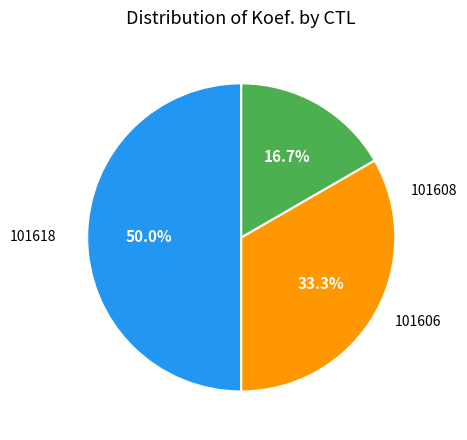

The 101606 slice represents 11% of the pie. True or false?

False